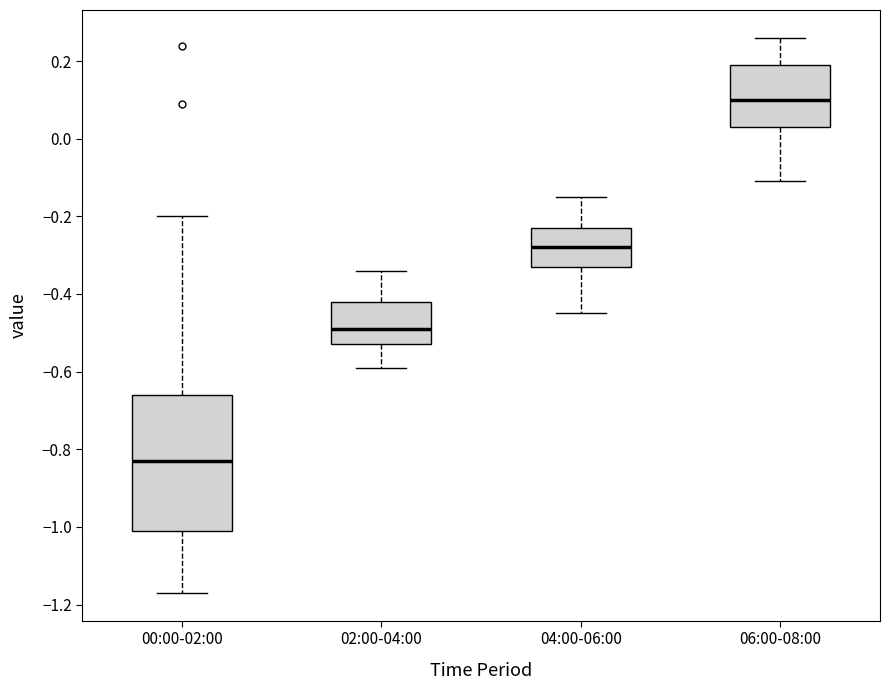

Where does the lower whisker of the box for 04:00-06:00 end on the y-axis? The values are not printed on the chart, so give them approximately, as read against the axis.

-0.44